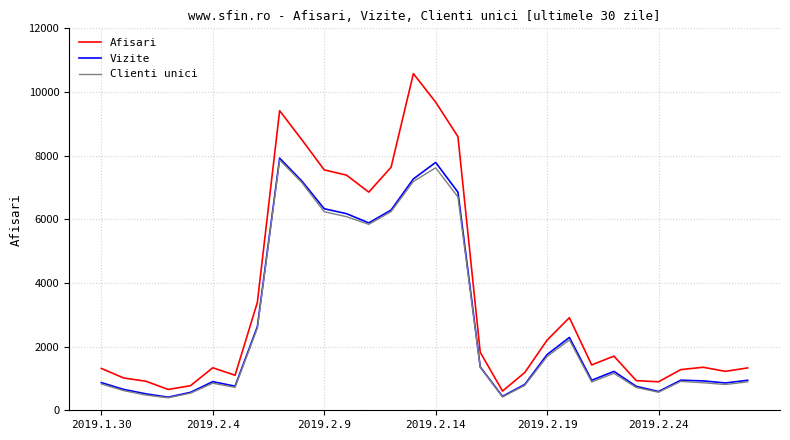

Which series has the widest spread of values?

Afisari